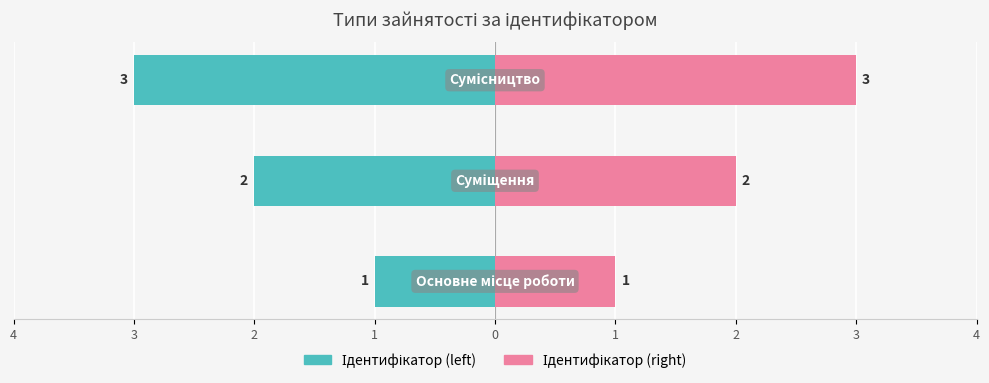

Between 2 and 3, which is larger?

3